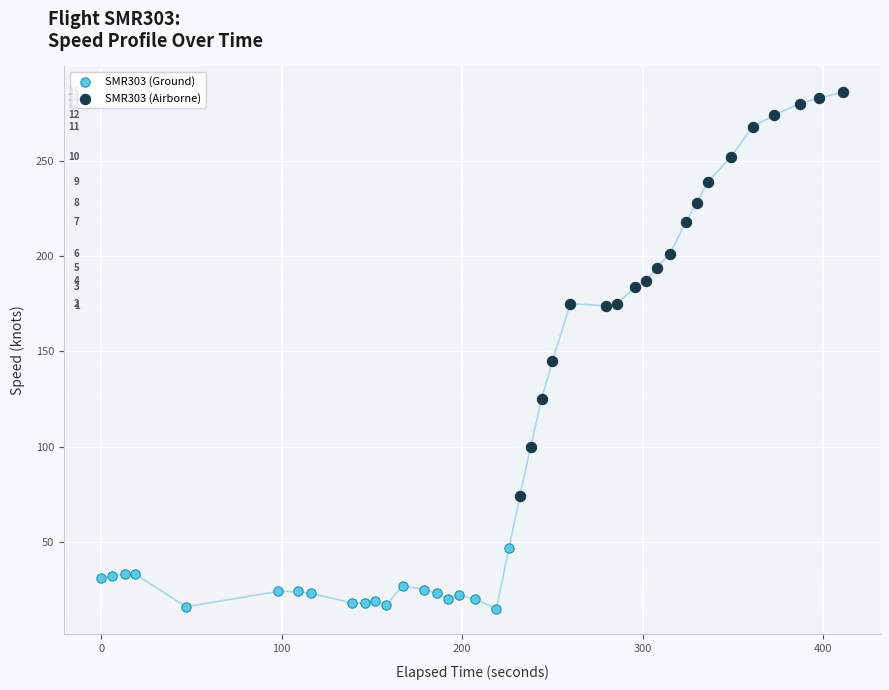

Which series reaches the minimum Y coordinate?

SMR303 (Ground)